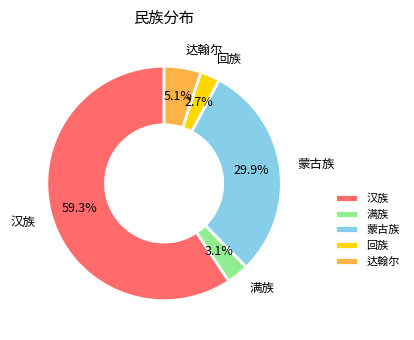

Is there a majority slice in this chart?

Yes